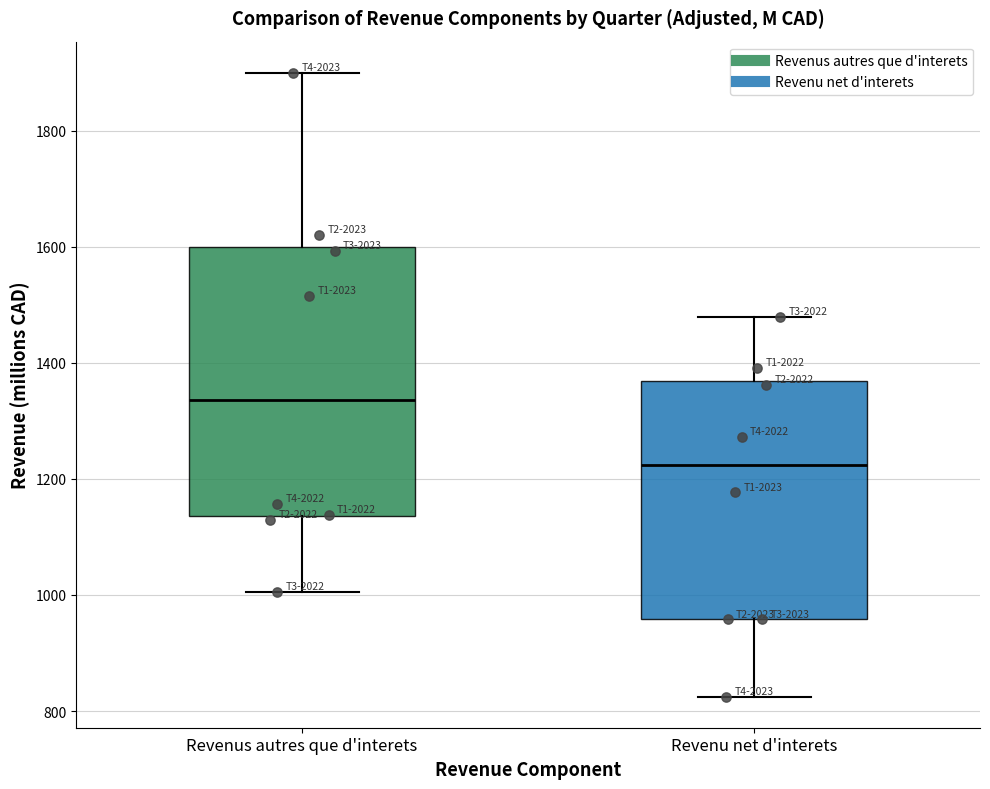

Comparing the boxes themselves (not the whiskers), which one is the tallest?

Revenus autres que d'interets